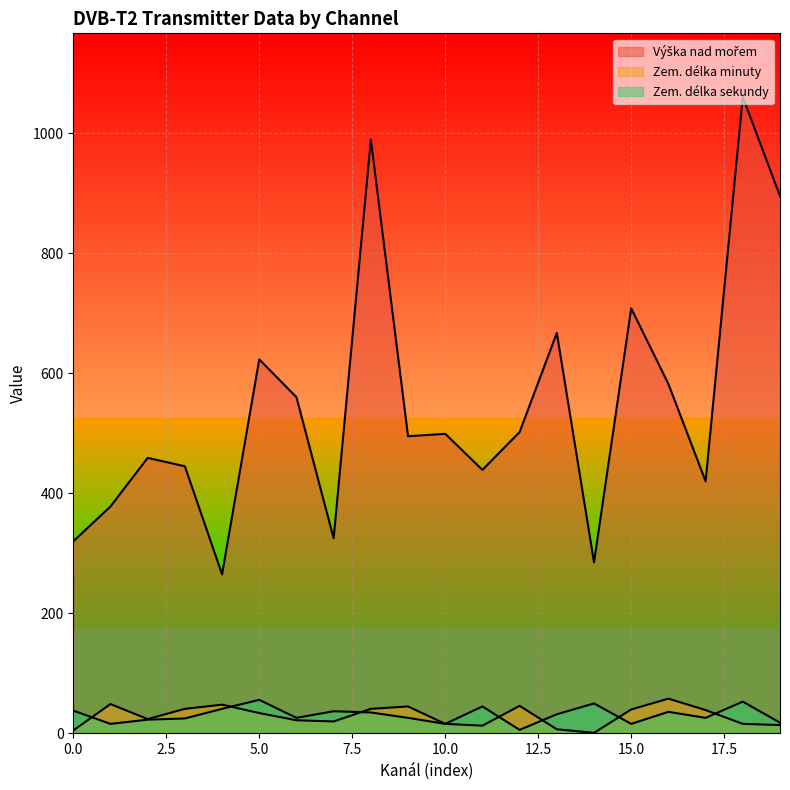

Does the chart display data point markers on the line(s)?

No